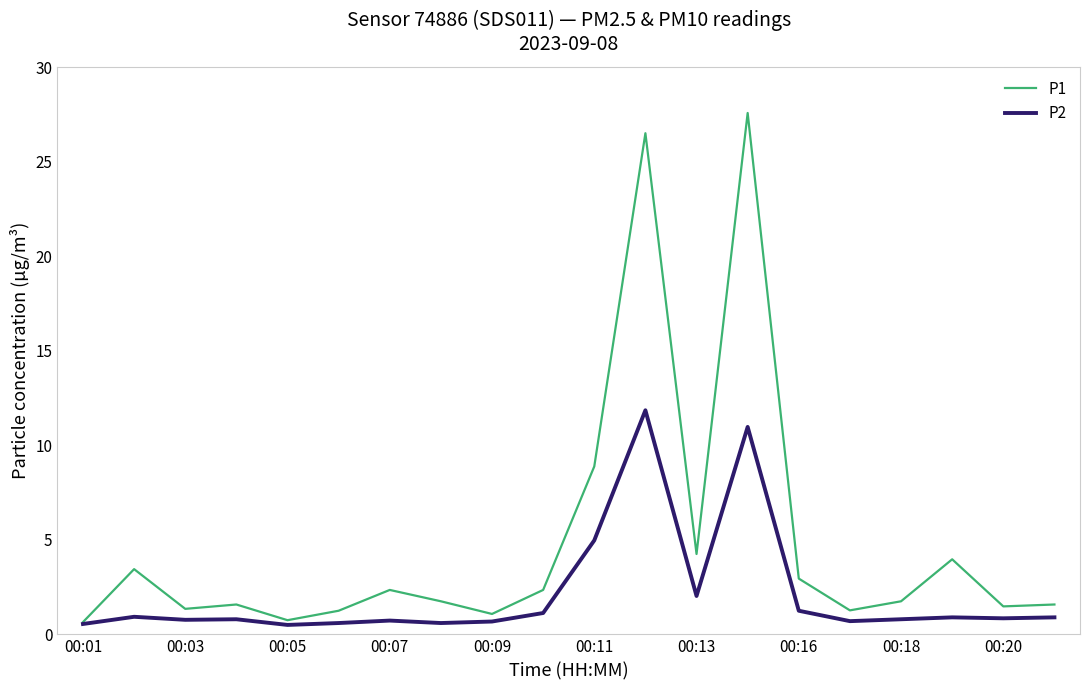

List the series in order of their overall mean, lowest first.

P2, P1